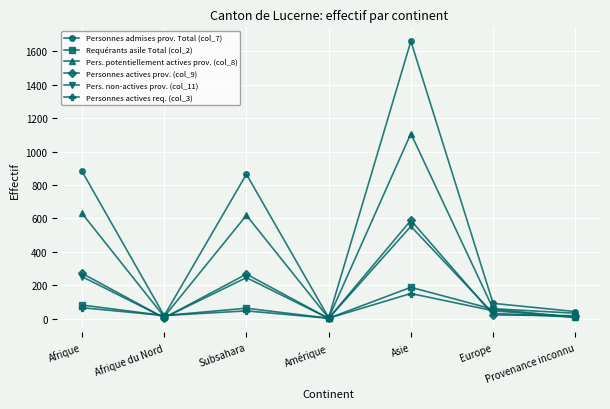

True or false: Requérants asile Total (col_2) has a value of 63 at Subsahara.

True